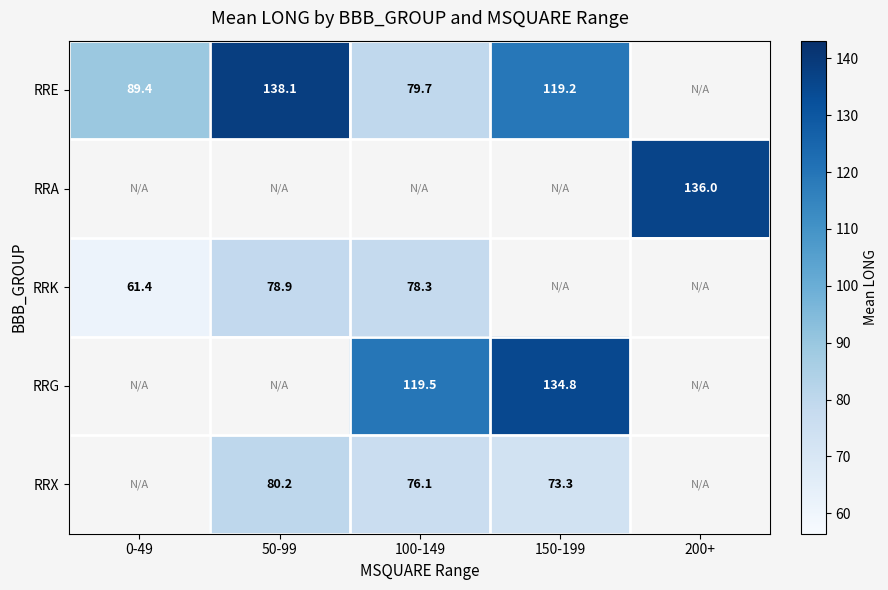

Which label corresponds to the smallest value in the chart?

0-49